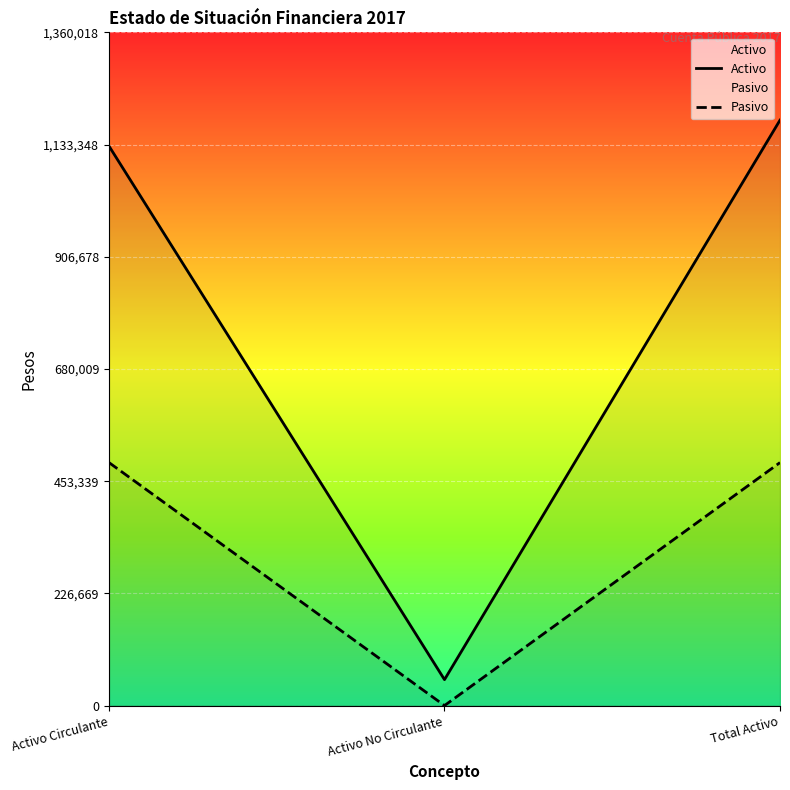

How many lines are shown in the chart?

2